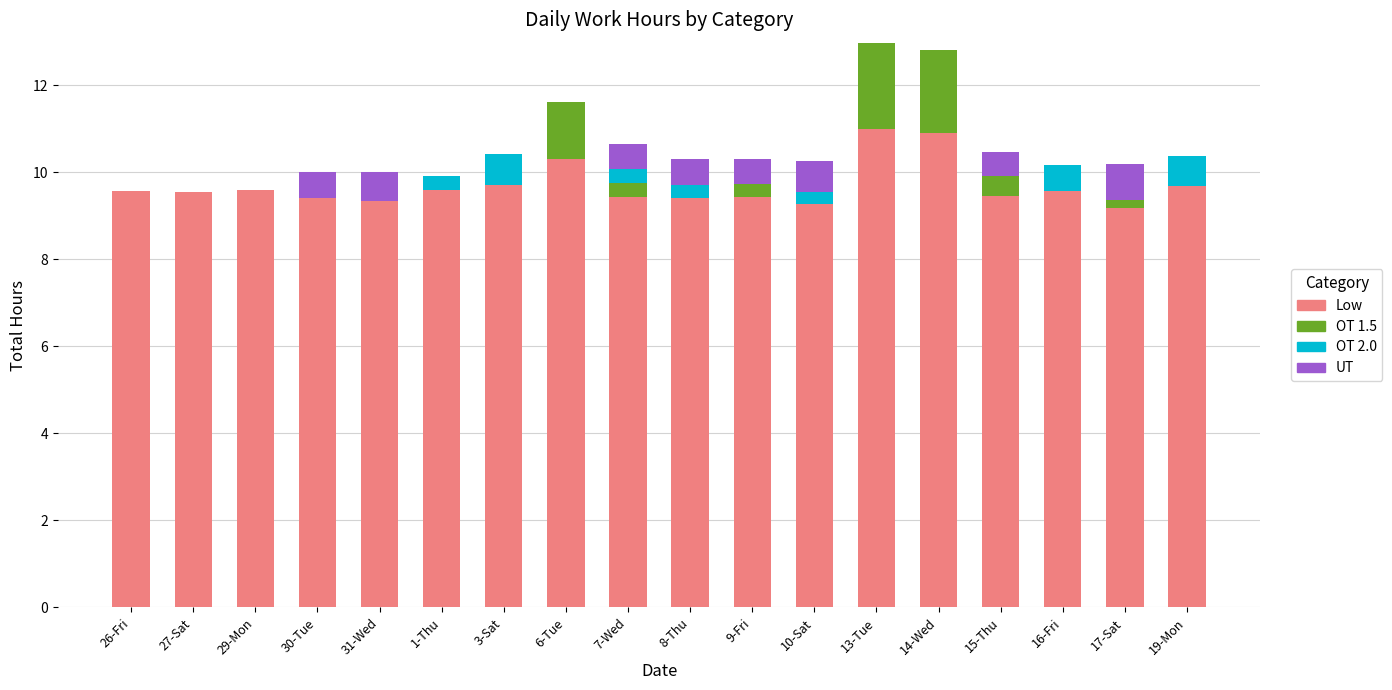

Count the number of categories in the chart.

18